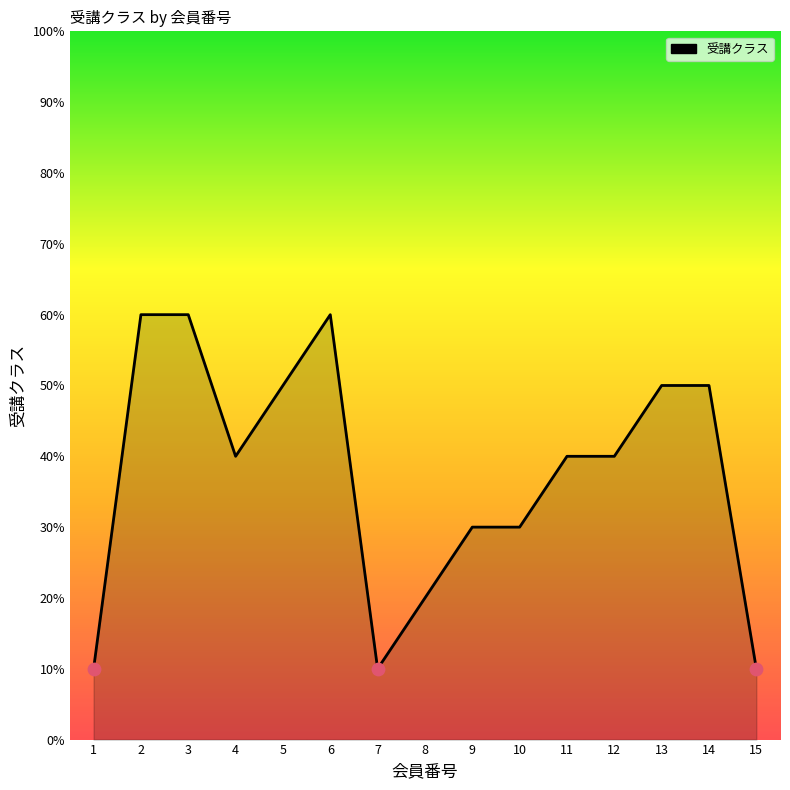

Which has a higher value, 11 or 8?

11